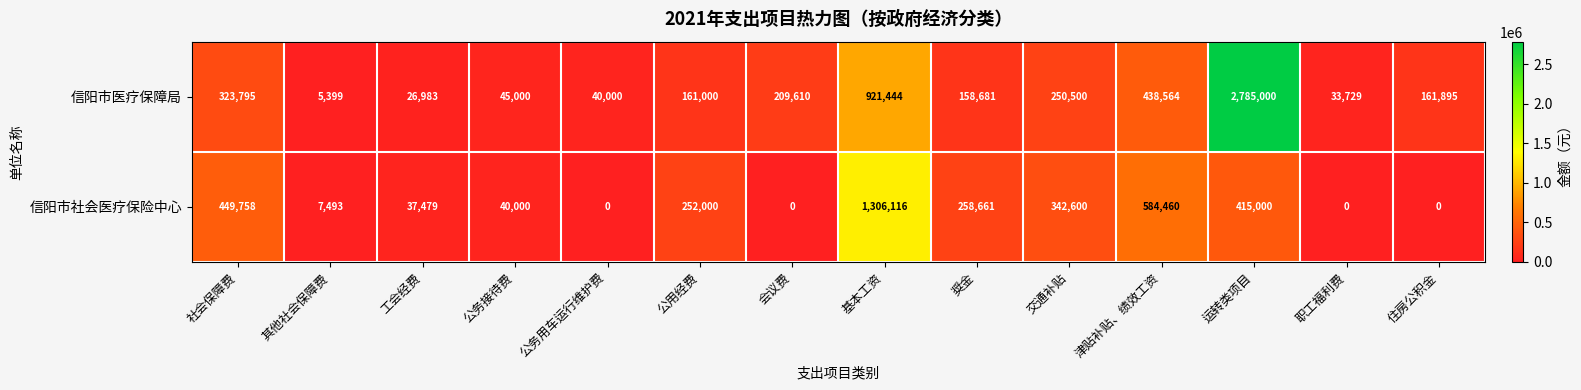

What is the difference between the 信阳市医疗保障局 values at 基本工资 and 交通补贴?

670944